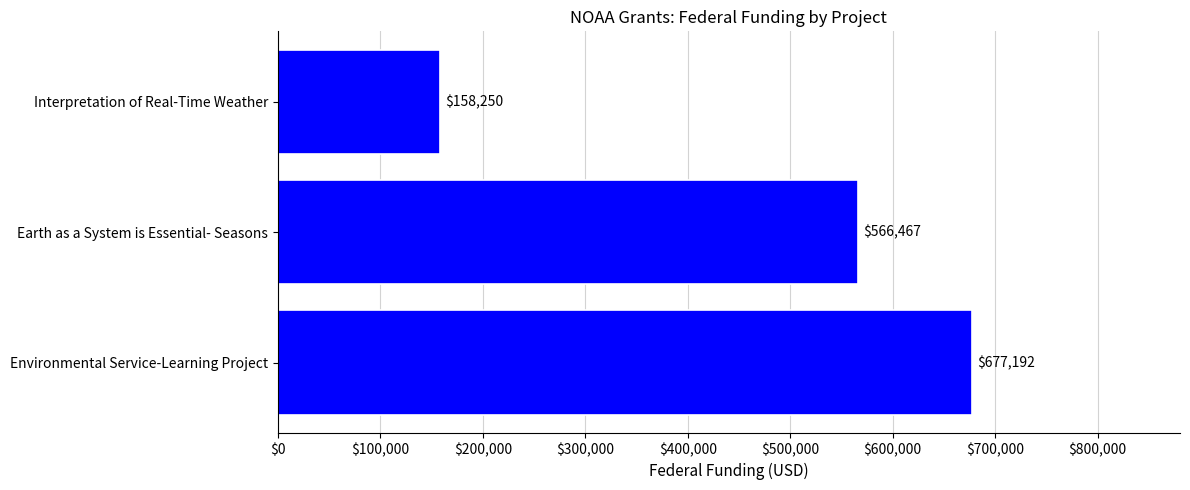

The chart shows a value of 308685 at Environmental Service-Learning Project. True or false?

False